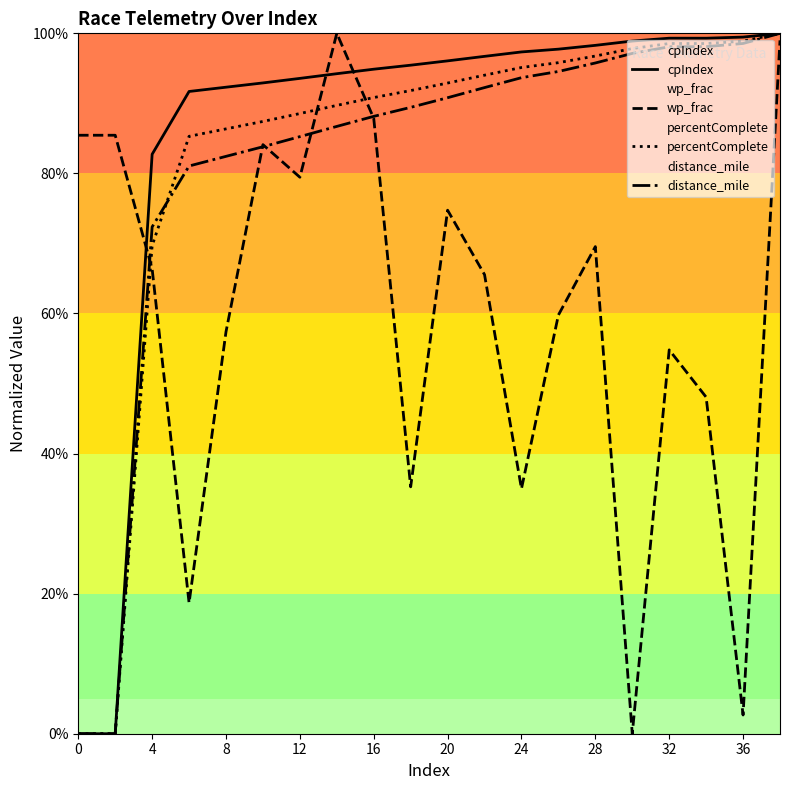

Does the chart have visible grid lines?

No